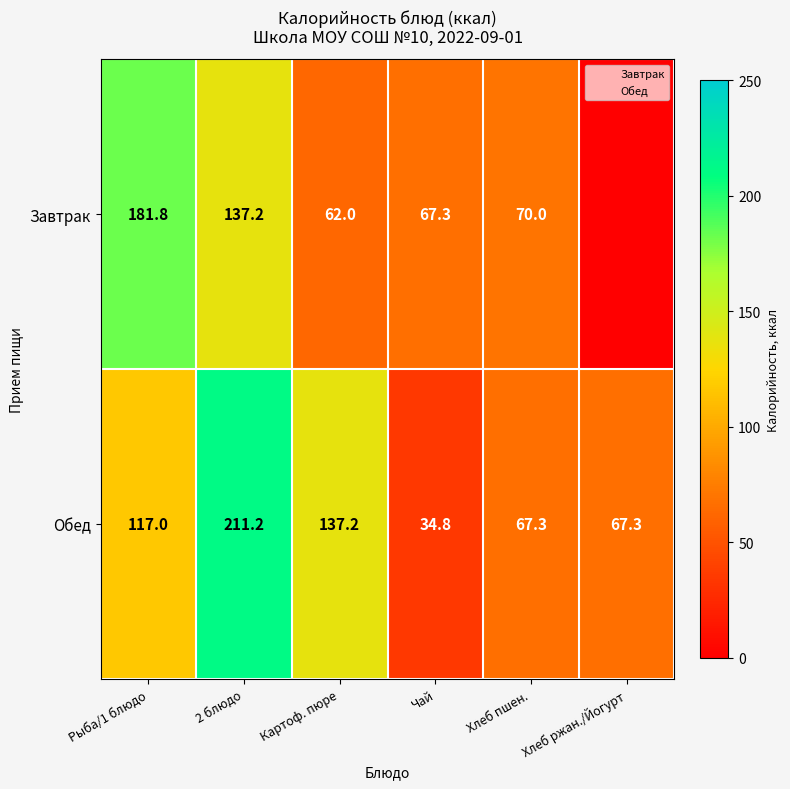

Which series changed the most between Картоф. пюре and Хлеб ржан./Йогурт?

Обед